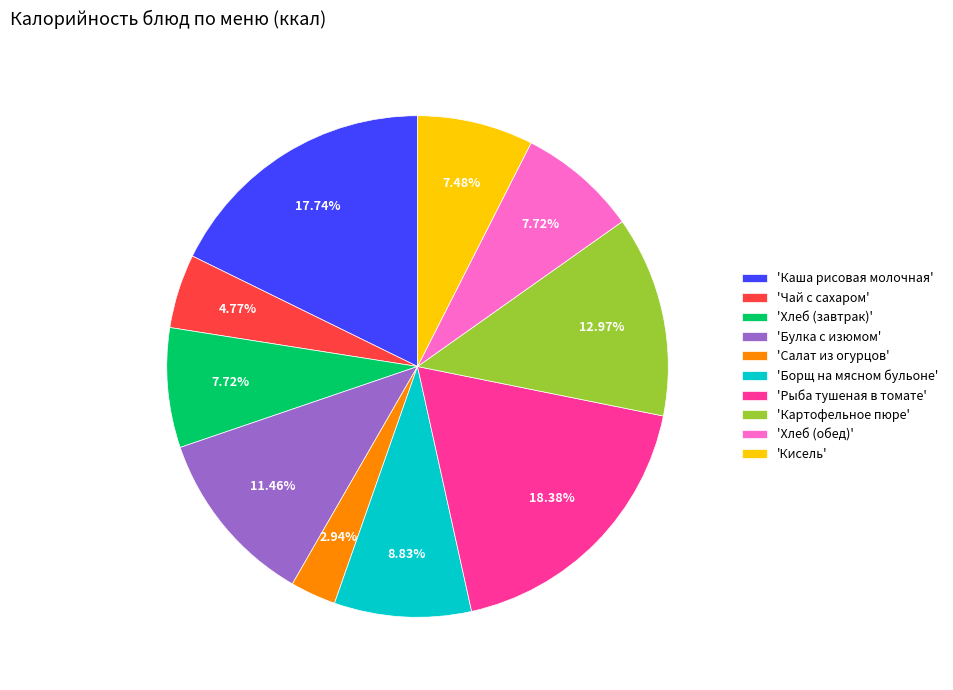

How many slices are in this pie chart?

10